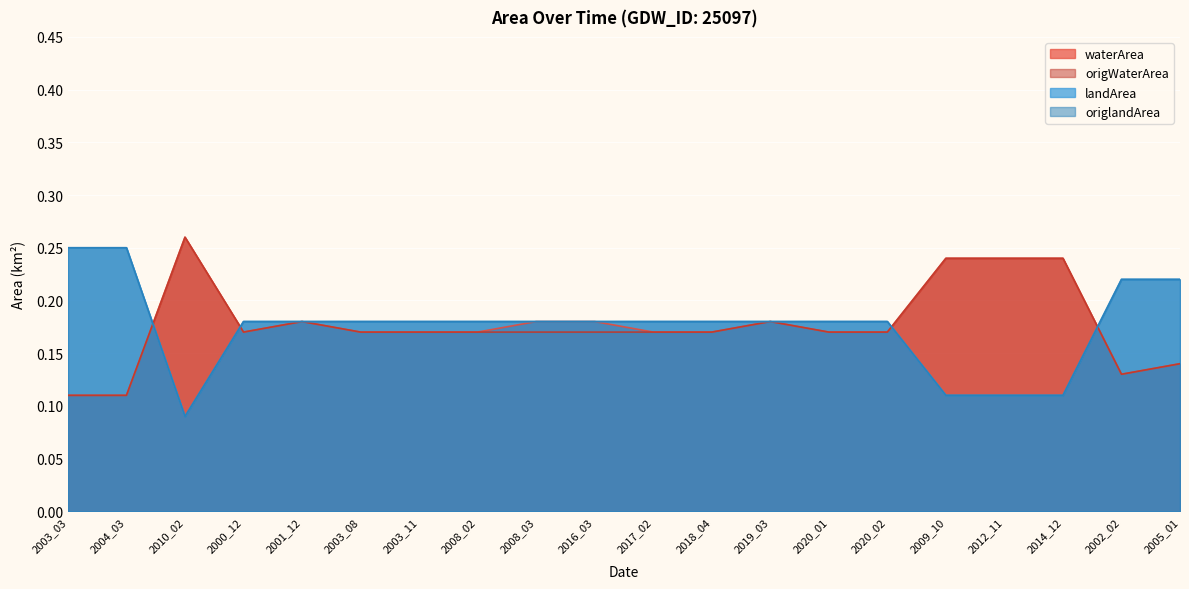

Rank the categories by waterArea value from lowest to highest.

2003_03, 2004_03, 2002_02, 2005_01, 2000_12, 2003_08, 2003_11, 2008_02, 2017_02, 2018_04, 2020_01, 2020_02, 2001_12, 2008_03, 2016_03, 2019_03, 2009_10, 2012_11, 2014_12, 2010_02